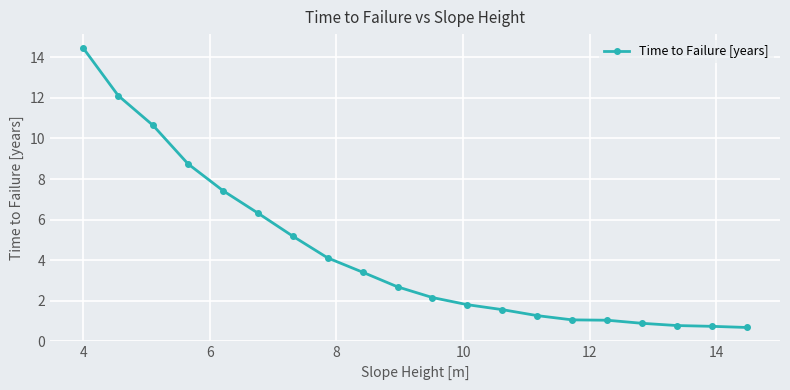

Count the number of categories in the chart.

20